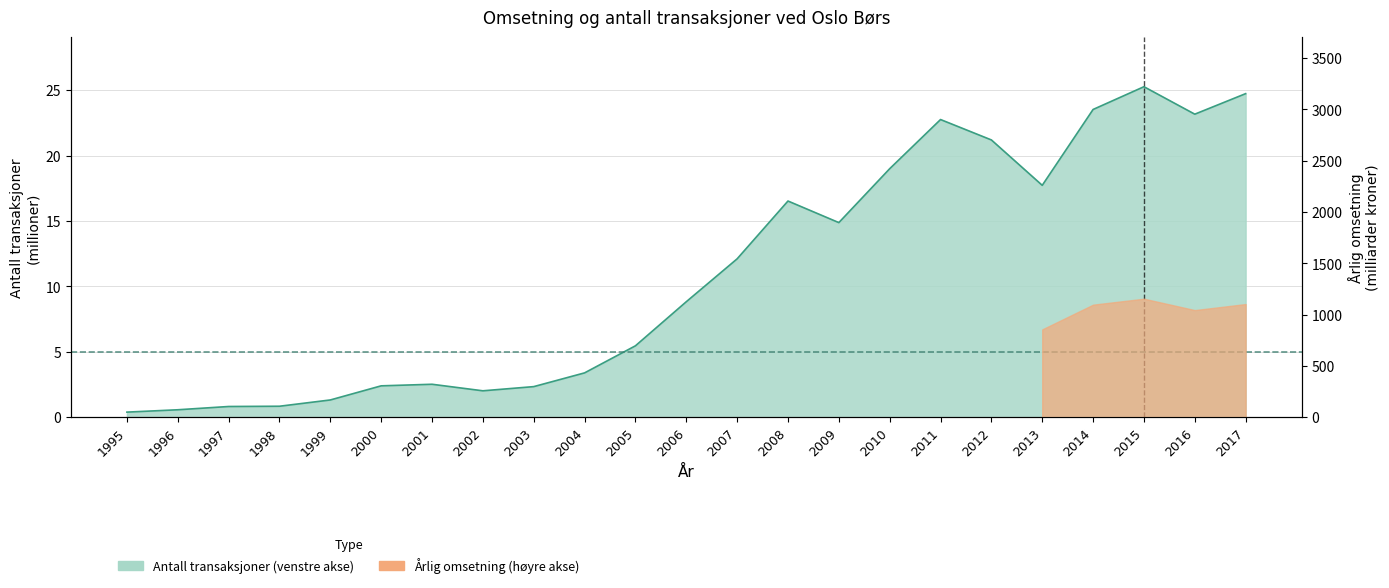

What is the change in value from 1998 to 2000?

+1.6